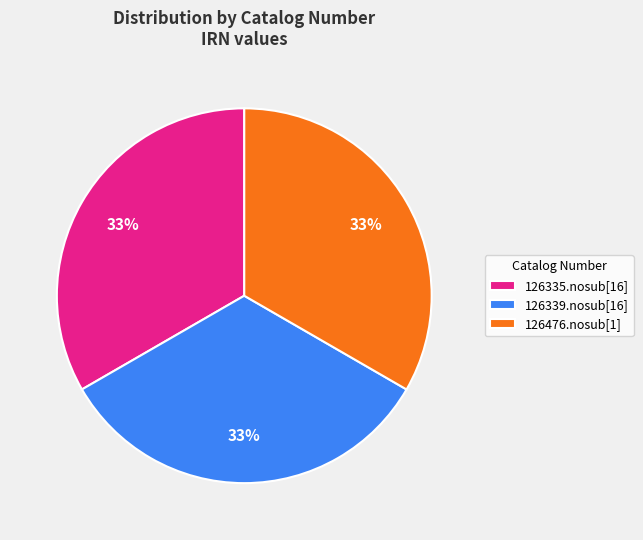

Is the sum of 126476.nosub[1] and 126339.nosub[16] greater than half?

Yes